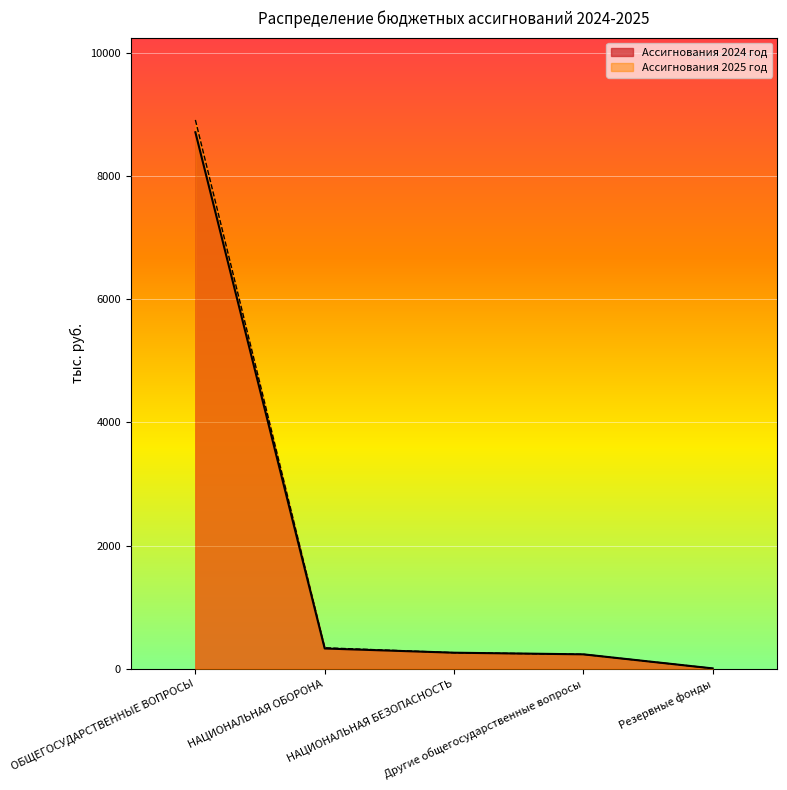

List the series in order of their peak value, lowest first.

Ассигнования 2024 год, Ассигнования 2025 год